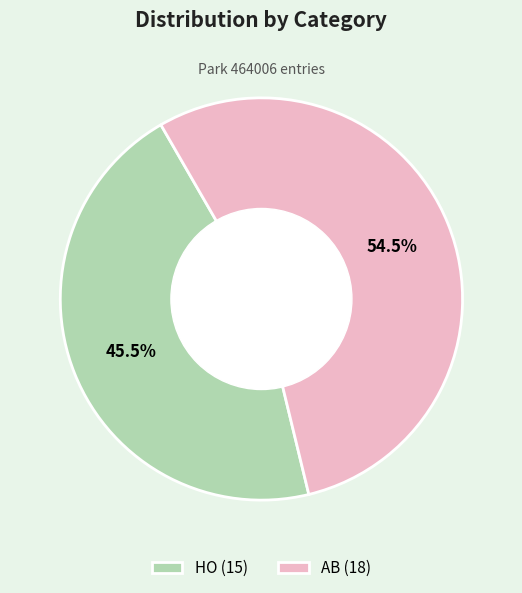

What is the total percentage of AB and HO?

100.0%